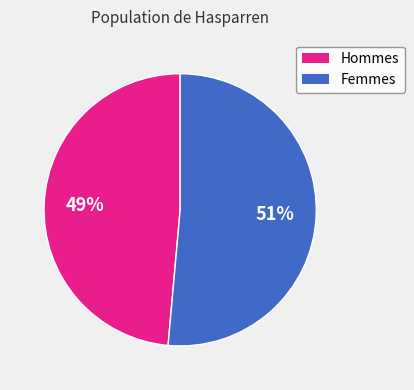

To the nearest percent, what is the average slice percentage?

50%